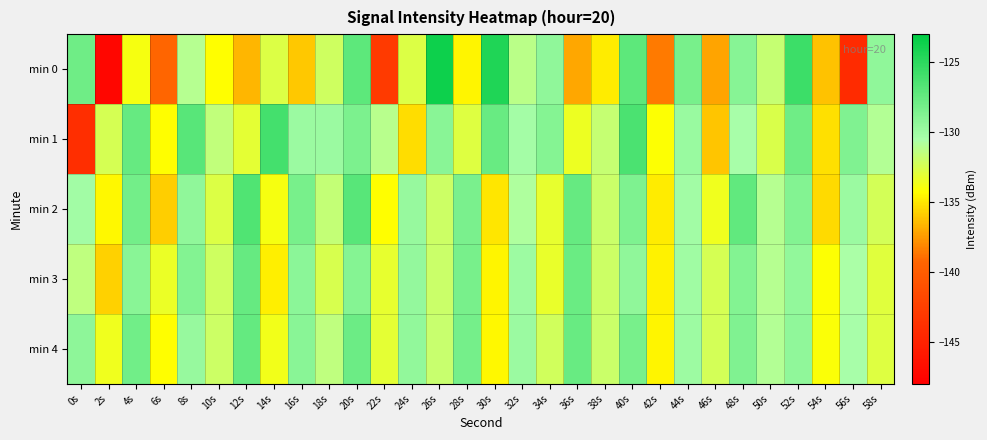

Reading right to left, what are all the values shown in this chart?

min 0: 58s=-129.4	56s=-144.3	54s=-136.3	52s=-125.7	50s=-131.7	48s=-129.0	46s=-137.2	44s=-128.3	42s=-138.6	40s=-127.1	38s=-134.9	36s=-137.1	34s=-129.4	32s=-131.2	30s=-124.4	28s=-134.6	26s=-123.7	24s=-132.7	22s=-142.9	20s=-127.2	18s=-132.1	16s=-136.1	14s=-132.7	12s=-136.6	10s=-134.2	8s=-131.1	6s=-139.3	4s=-133.9	2s=-147.3	0s=-127.9
min 1: 58s=-131.0	56s=-128.7	54s=-135.3	52s=-127.9	50s=-132.6	48s=-130.5	46s=-136.1	44s=-129.8	42s=-134.2	40s=-126.4	38s=-131.7	36s=-133.5	34s=-128.9	32s=-130.3	30s=-127.6	28s=-132.8	26s=-129.1	24s=-135.4	22s=-131.2	20s=-128.5	18s=-129.9	16s=-129.9	14s=-126.1	12s=-133.1	10s=-131.6	8s=-126.9	6s=-134.3	4s=-127.6	2s=-132.4	0s=-144.0
min 2: 58s=-132.3	56s=-129.9	54s=-135.5	52s=-128.8	50s=-131.1	48s=-127.3	46s=-133.6	44s=-130.2	42s=-134.9	40s=-128.6	38s=-131.9	36s=-127.5	34s=-133.2	32s=-130.8	30s=-135.1	28s=-128.4	26s=-132.0	24s=-129.7	22s=-134.3	20s=-127.0	18s=-131.6	16s=-128.3	14s=-133.9	12s=-126.6	10s=-132.7	8s=-129.4	6s=-135.8	4s=-128.1	2s=-134.5	0s=-130.2
min 3: 58s=-132.9	56s=-130.6	54s=-134.2	52s=-129.5	50s=-131.1	48s=-128.8	46s=-132.4	44s=-130.1	42s=-134.7	40s=-129.4	38s=-132.0	36s=-127.7	34s=-133.3	32s=-130.0	30s=-134.6	28s=-128.3	26s=-131.9	24s=-129.6	22s=-133.2	20s=-128.9	18s=-132.5	16s=-129.2	14s=-134.8	12s=-127.5	10s=-132.1	8s=-128.8	6s=-133.4	4s=-129.1	2s=-135.7	0s=-131.4
min 4: 58s=-132.8	56s=-130.5	54s=-134.1	52s=-129.4	50s=-131.0	48s=-128.7	46s=-132.3	44s=-130.0	42s=-134.6	40s=-128.3	38s=-131.9	36s=-127.6	34s=-132.2	32s=-129.9	30s=-134.5	28s=-128.2	26s=-131.8	24s=-129.5	22s=-133.1	20s=-127.8	18s=-131.4	16s=-129.1	14s=-133.7	12s=-127.4	10s=-132.0	8s=-129.7	6s=-134.3	4s=-128.0	2s=-133.6	0s=-129.3